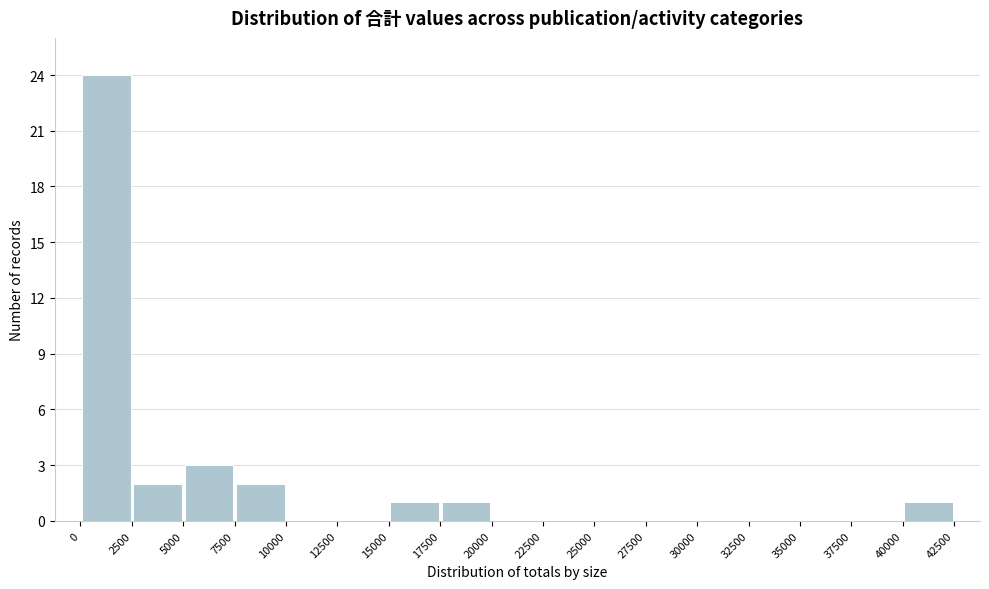

Reading left to right, transcribe this chart: for each bar, give the range it covers on the x-axis and its height. The values are not printed on the chart, so give them approximately, as read against the axis.

0 to 2500: 24
2500 to 5000: 2
5000 to 7500: 3
7500 to 10000: 2
10000 to 12500: 0
12500 to 15000: 0
15000 to 17500: 1
17500 to 20000: 1
20000 to 22500: 0
22500 to 25000: 0
25000 to 27500: 0
27500 to 30000: 0
30000 to 32500: 0
32500 to 35000: 0
35000 to 37500: 0
37500 to 40000: 0
40000 to 42500: 1